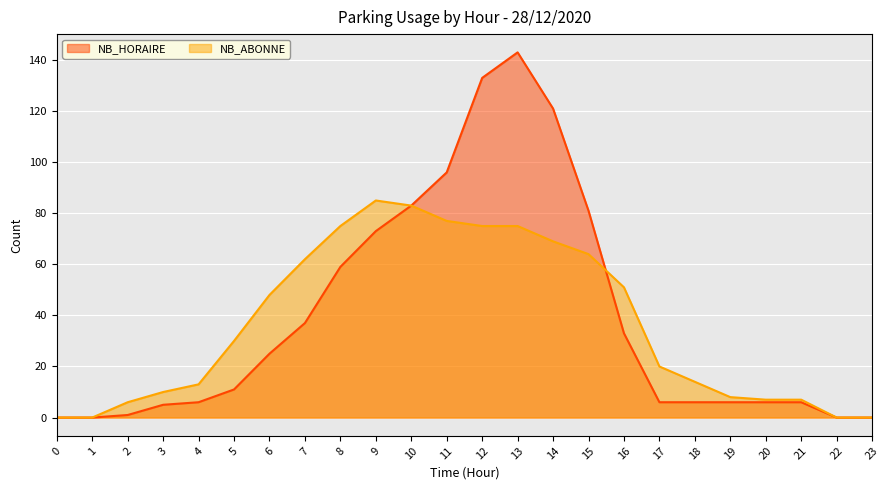

What is the maximum value for NB_ABONNE?

85